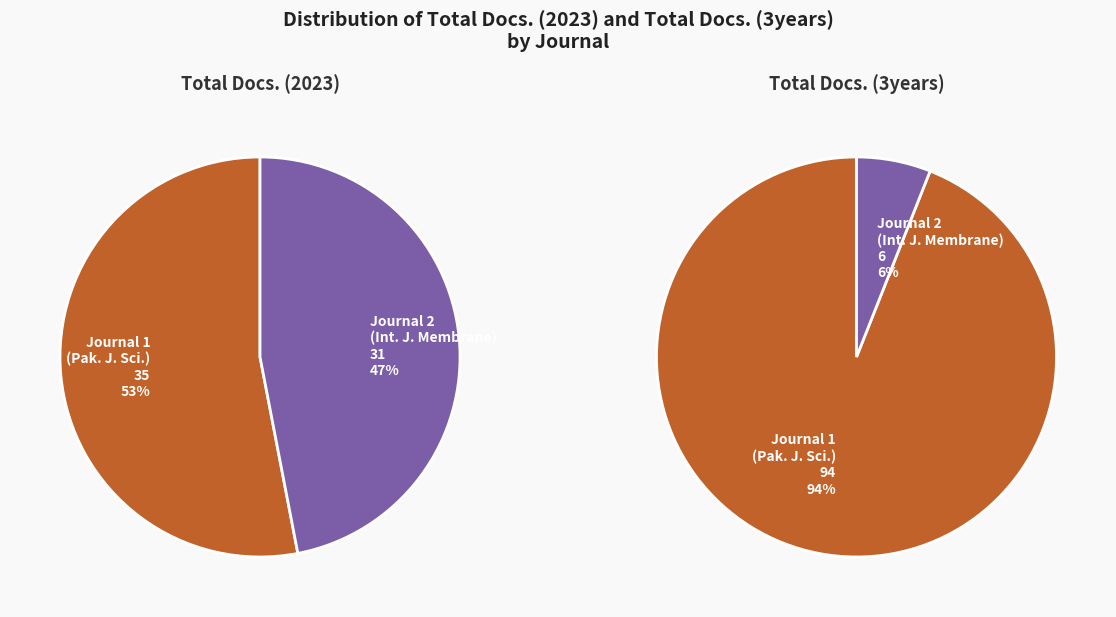

To the nearest percent, what is the combined percentage of Pakistan Journal of Scientific and Industrial Research and International Journal of Membrane Science?

100%